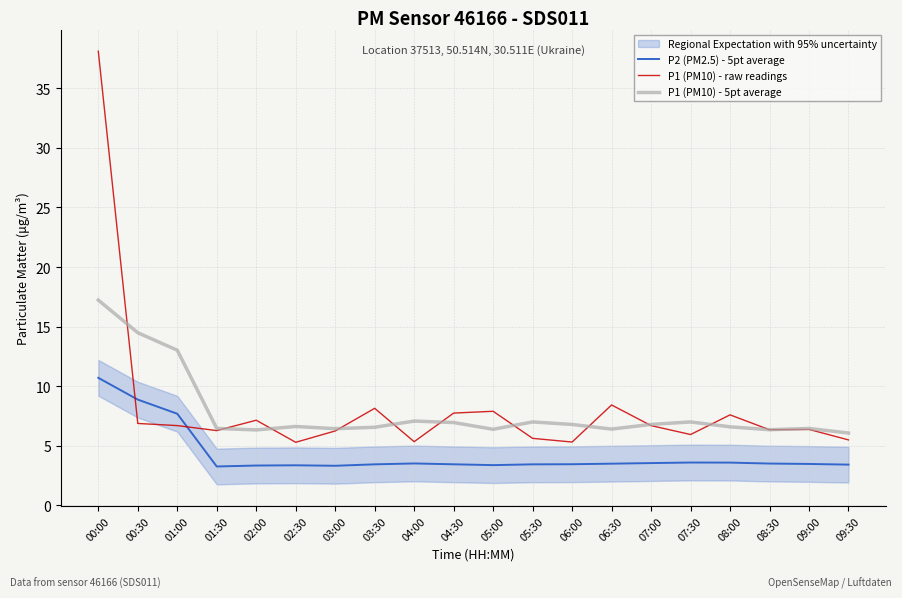

What is the lowest value of the P1 (PM10) - raw readings series?

5.3